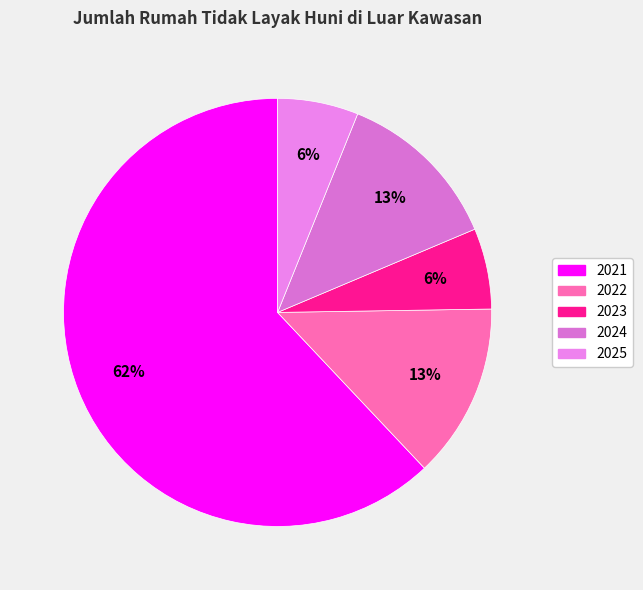

What is the ratio of the value at 2023 to the value at 2024?

0.5